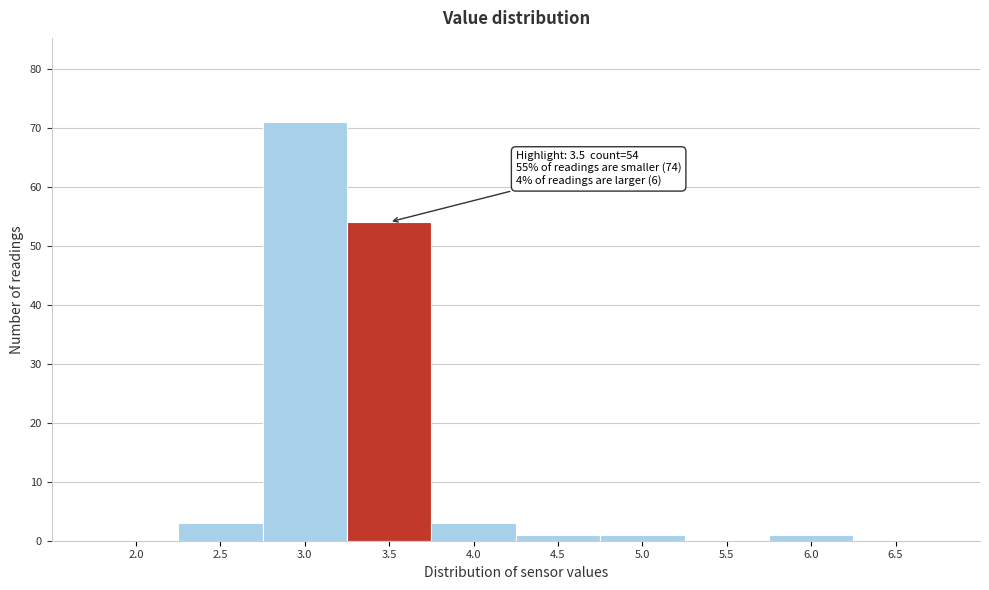

Reading left to right, transcribe all the data shown in this chart.

2.0=0	2.5=3	3.0=71	3.5=54	4.0=3	4.5=1	5.0=1	5.5=0	6.0=1	6.5=0